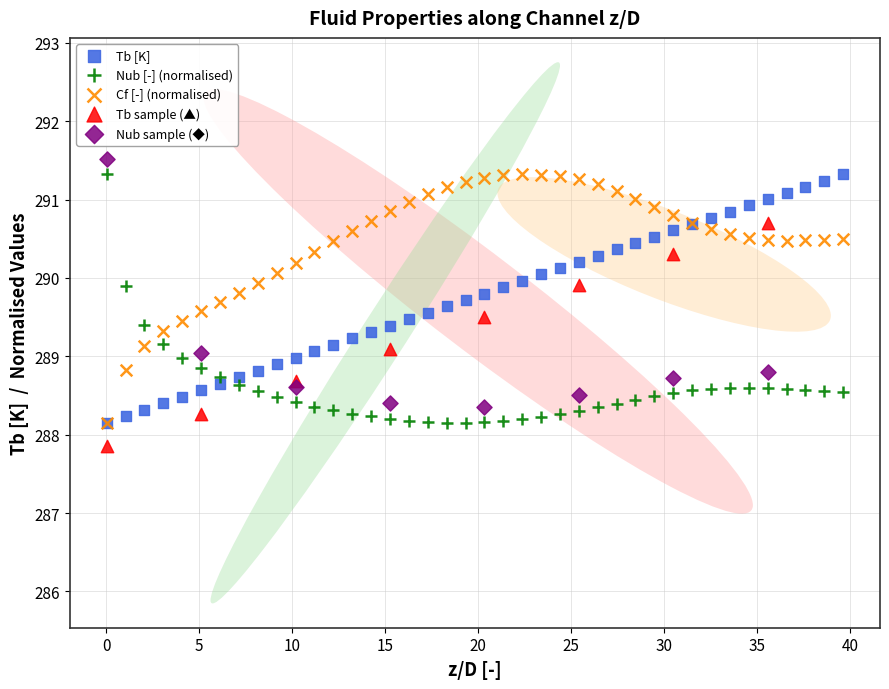

What are all the series names shown in the legend?

Tb [K], Nub [-] (normalised), Cf [-] (normalised), Tb sample (▲), Nub sample (◆)